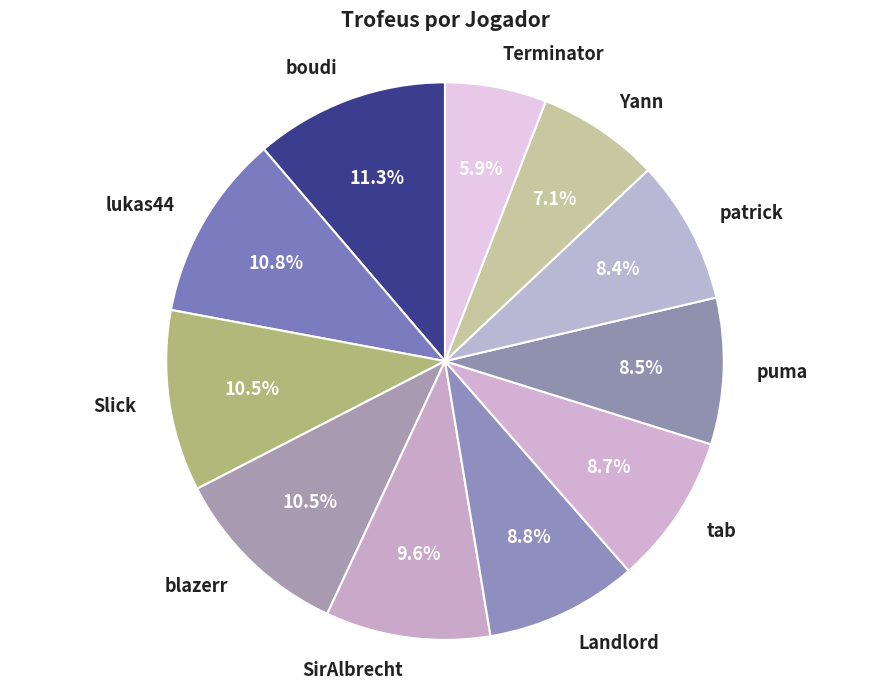

True or false: SirAlbrecht accounts for 10% of the total.

True